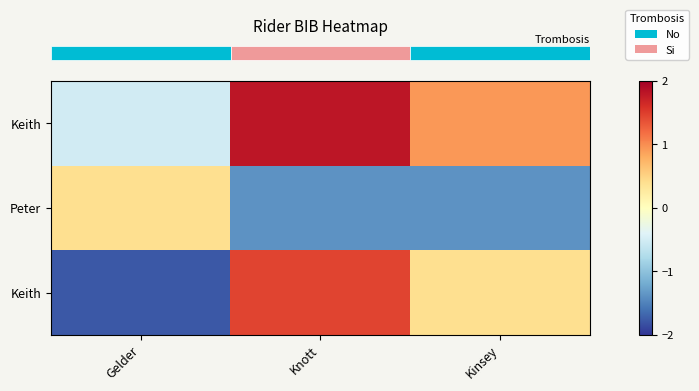

The value of row_0 at Gelder is -0.8. True or false?

False